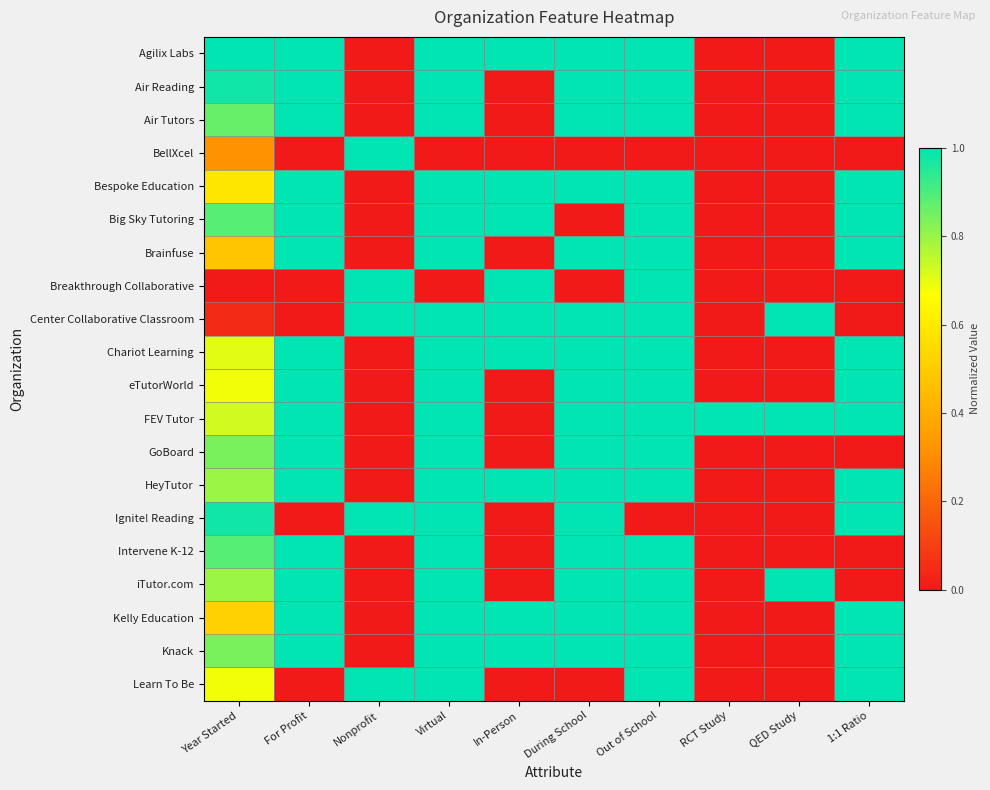

At which category is the sum across all series the highest?

Virtual